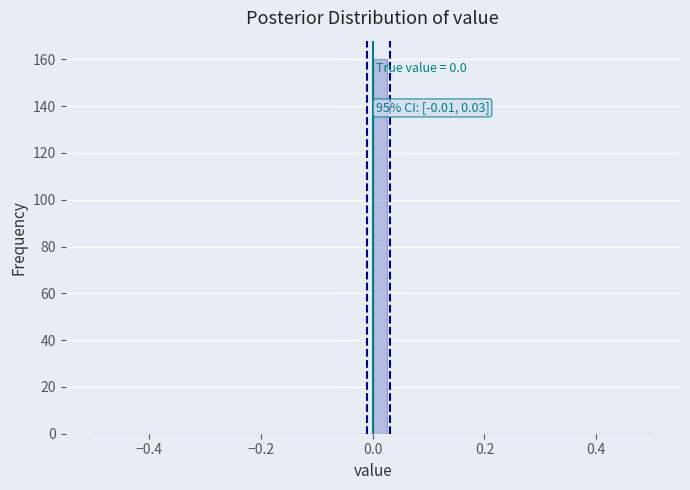

Around what value on the x-axis is the tallest bar? Give the approximate position of its centre, as read against the axis.

0.02